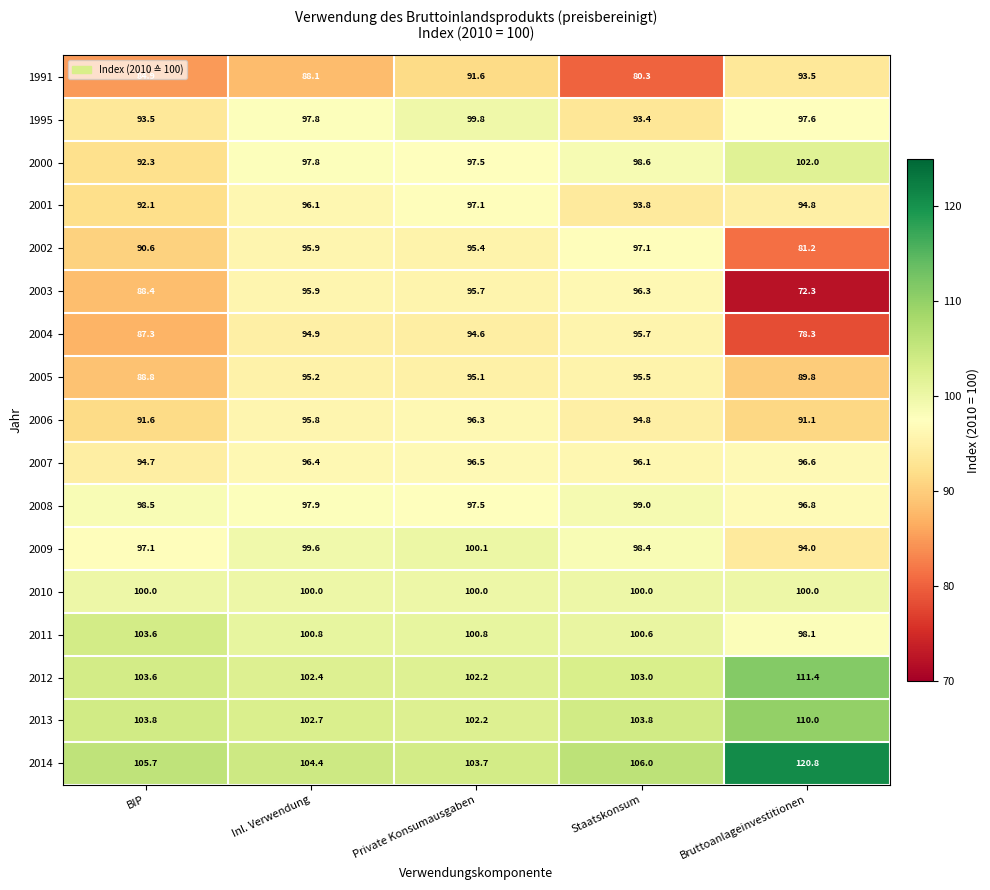

What is the spread (max minus min) of values at Staatskonsum?

25.7